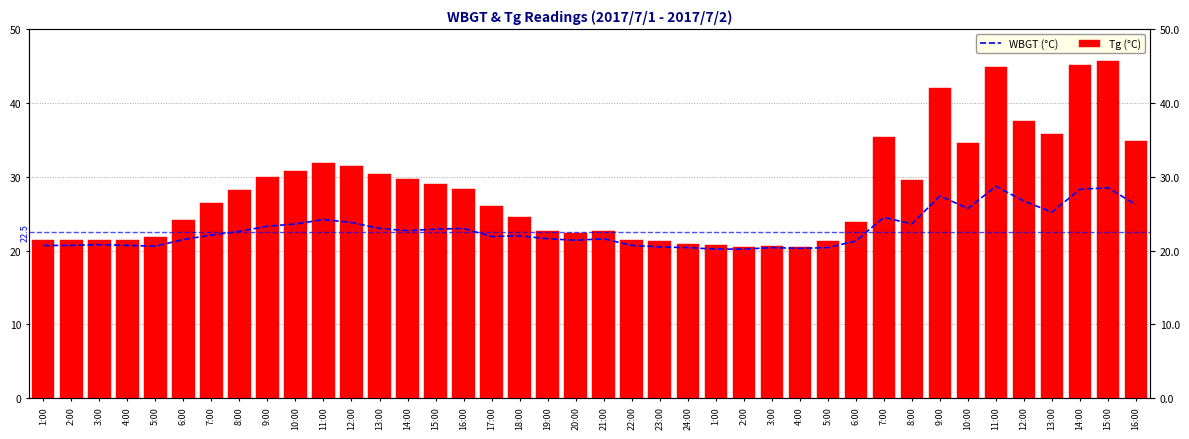

What is the total value across all series at 5:00?

42.5